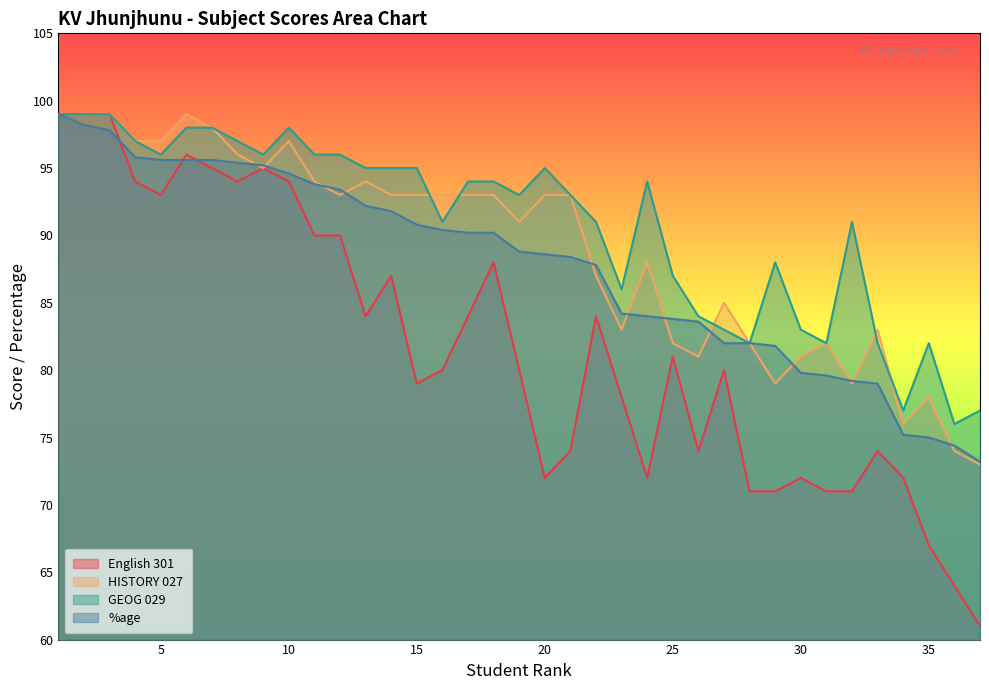

At which category is the sum across all series the highest?

1